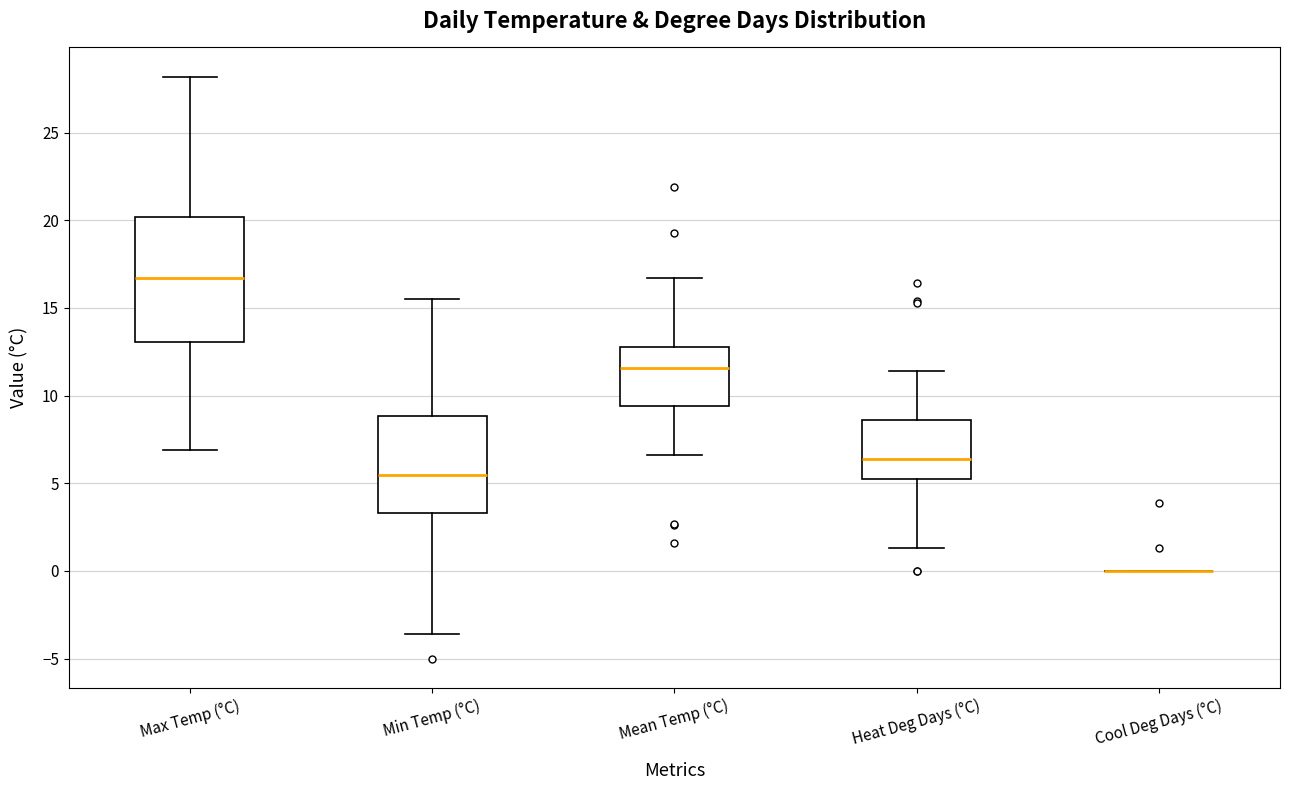

Reading left to right, read every box against the y-axis: the position of its median line, the range the box covers, and the ends of its whiskers. The values are not printed on the chart, so give them approximately, as read against the axis.

Max Temp (°C): median 16.5, box 13.0 to 20.0, whiskers 7.0 to 28.0
Min Temp (°C): median 5.5, box 3.5 to 9.0, whiskers -3.5 to 15.5
Mean Temp (°C): median 11.5, box 9.5 to 13.0, whiskers 6.5 to 16.5
Heat Deg Days (°C): median 6.5, box 5.0 to 8.5, whiskers 1.5 to 11.5
Cool Deg Days (°C): box collapsed to a line at 0.0, whiskers 0.0 to 0.0